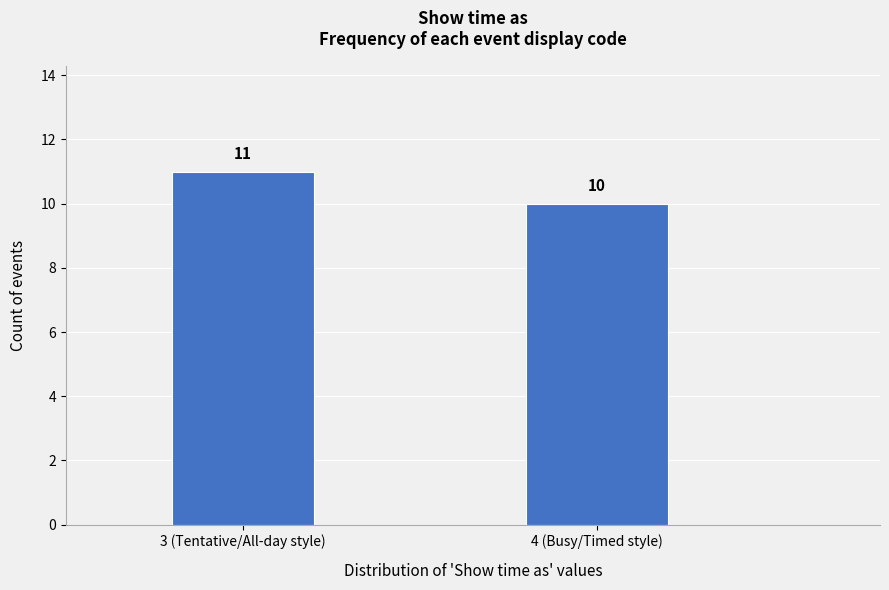

Reading right to left, what are all the values shown in this chart?

4 (Busy/Timed style)=10	3 (Tentative/All-day style)=11